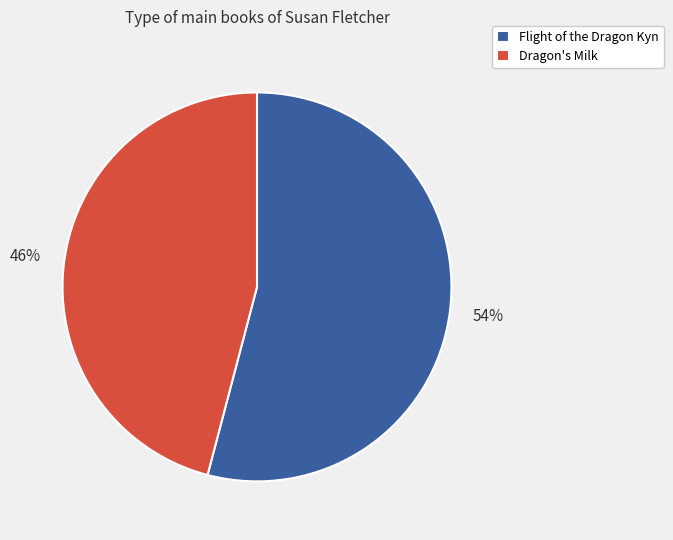

Between Dragon's Milk and Flight of the Dragon Kyn, which is larger?

Flight of the Dragon Kyn